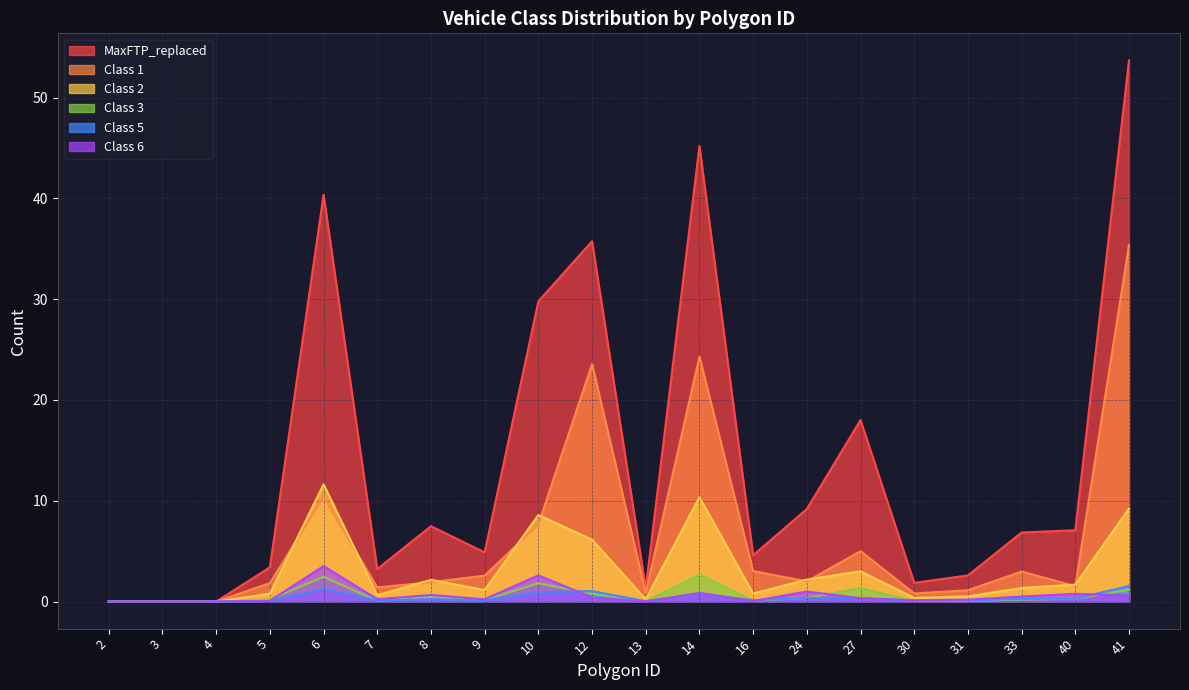

Which series ends up on top after the final intersection of Class 5 and Class 6?

Class 5